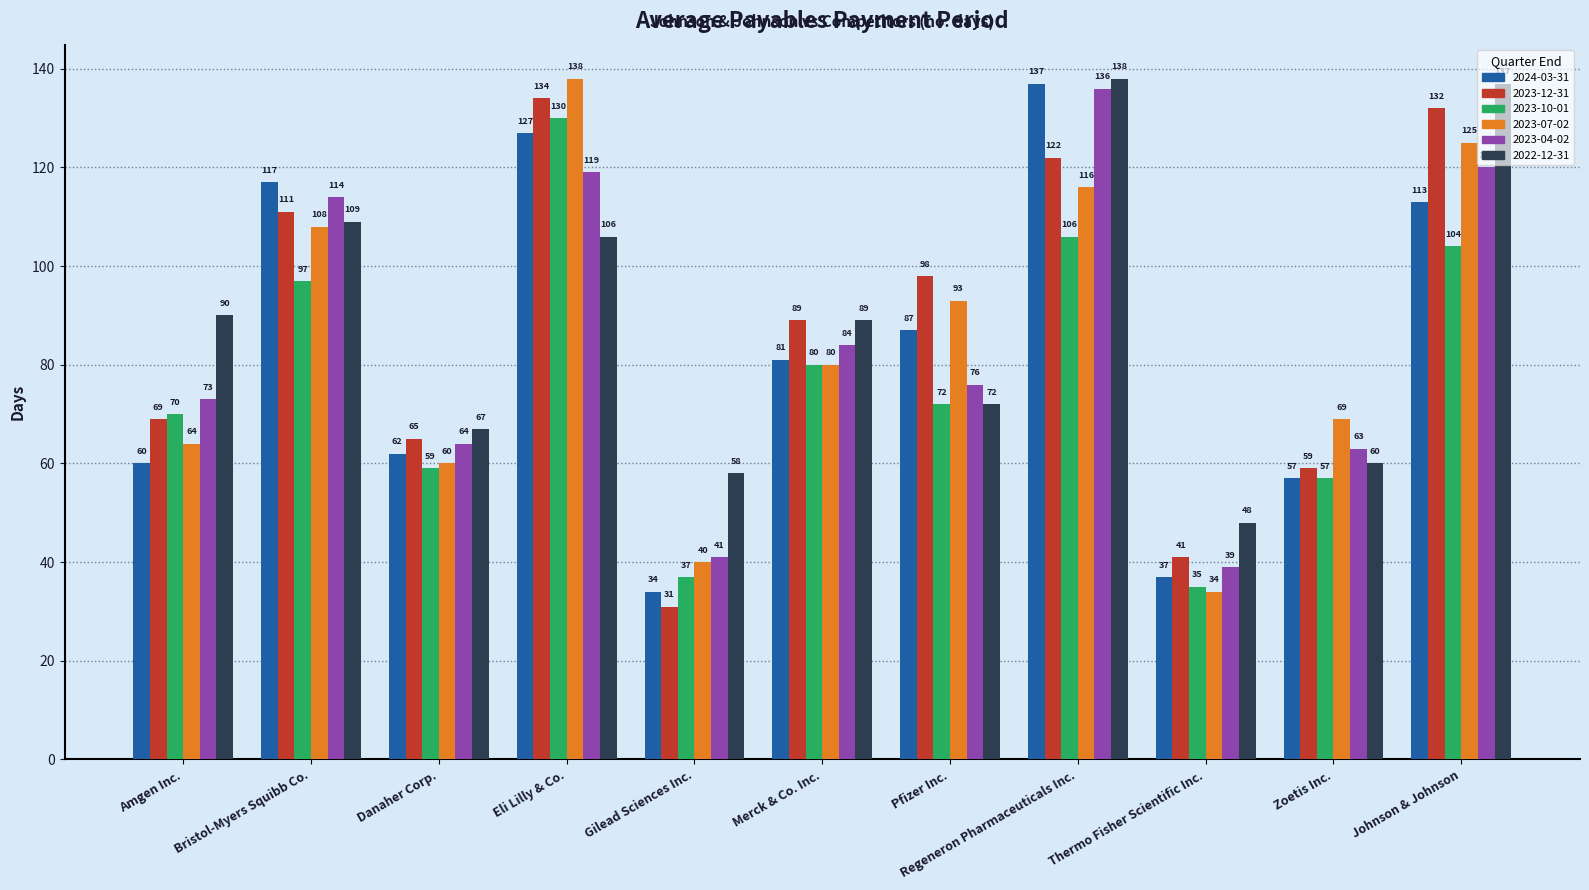

How many bars are there in each group?

6